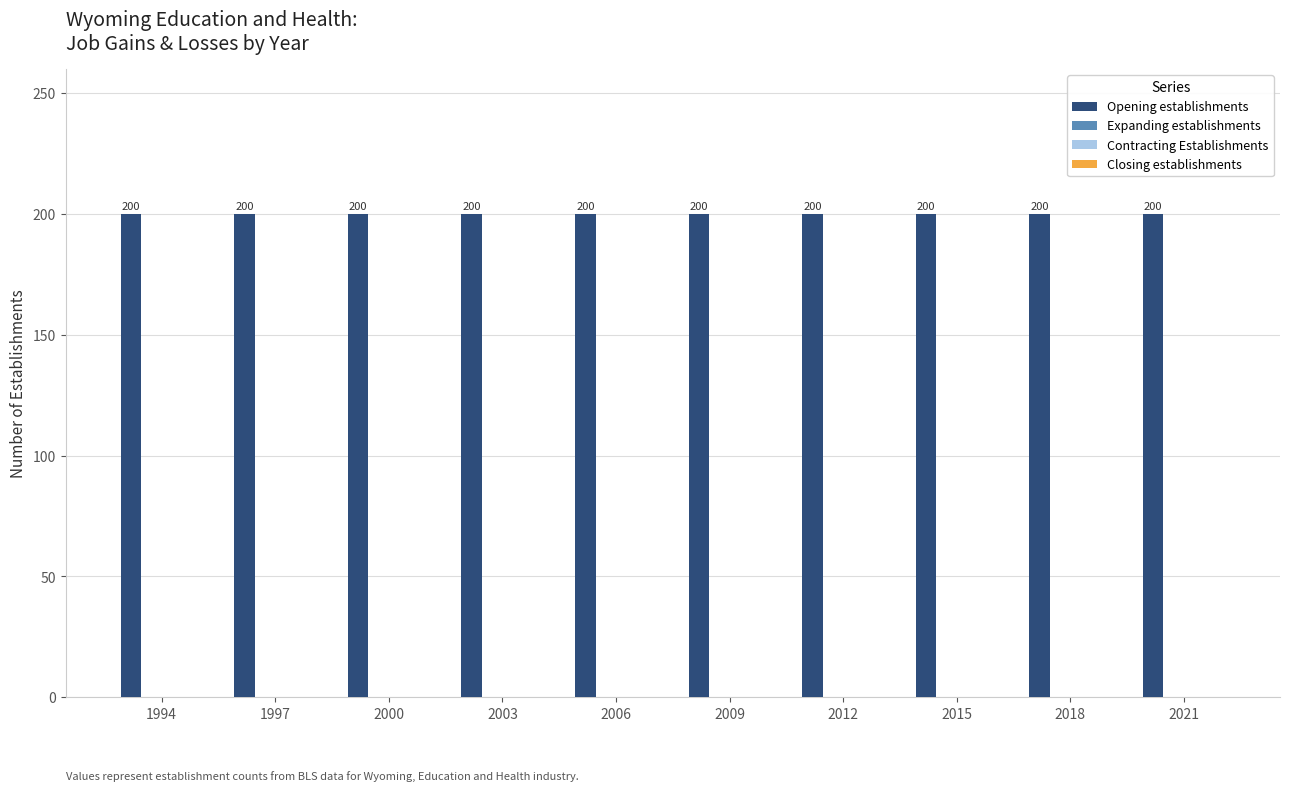

Which series has the widest spread of values?

Opening establishments